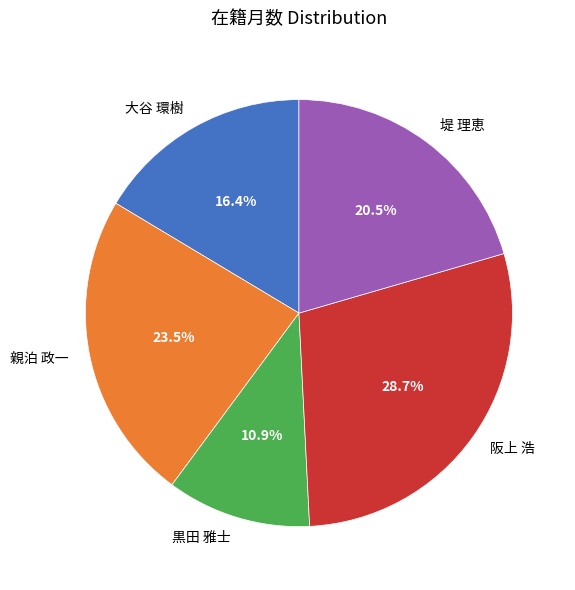

Count the number of slices in the pie.

5